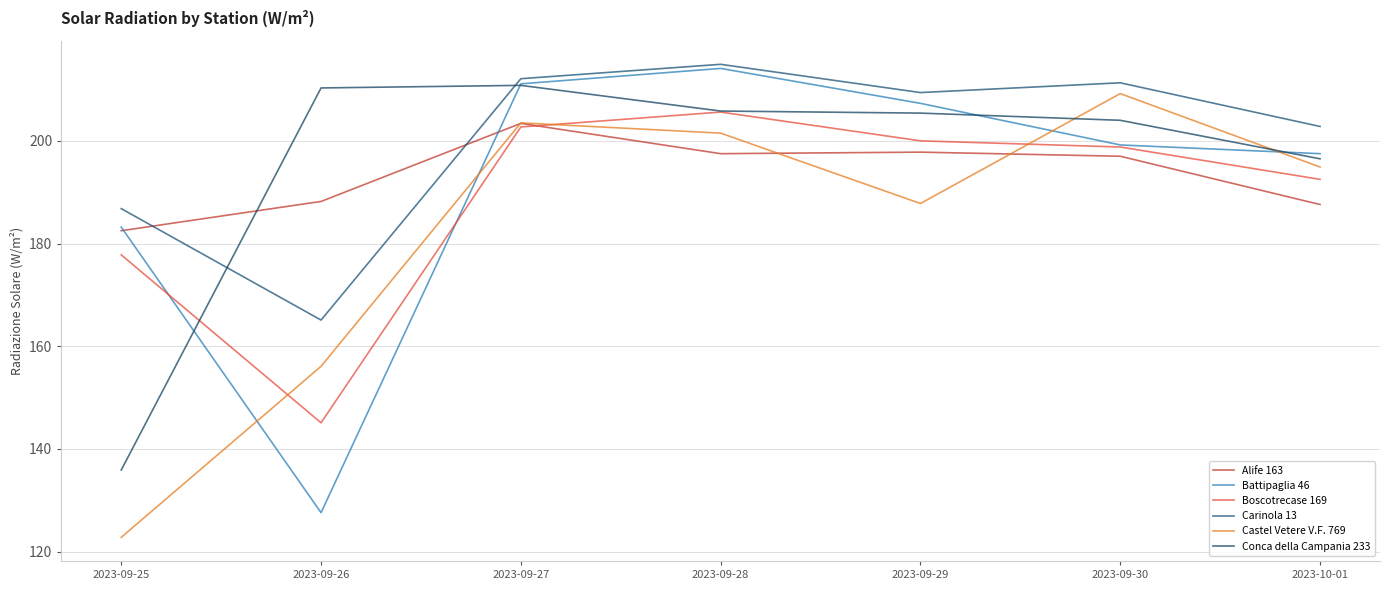

Which label corresponds to the largest value in the chart?

2023-09-28